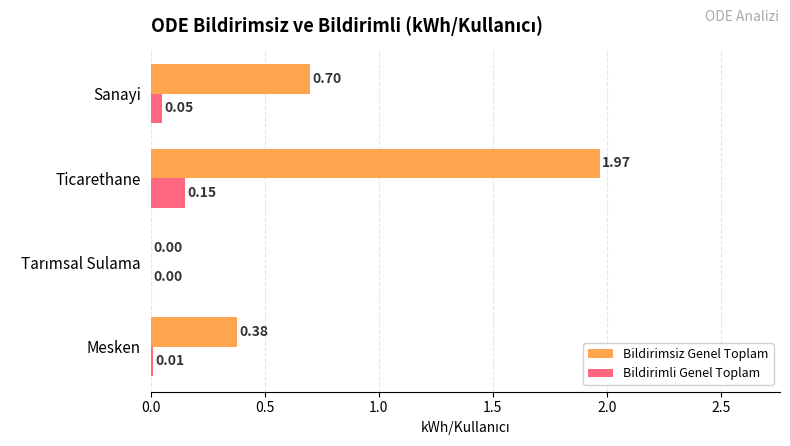

What is the average value of the Bildirimsiz Genel Toplam series?

0.8